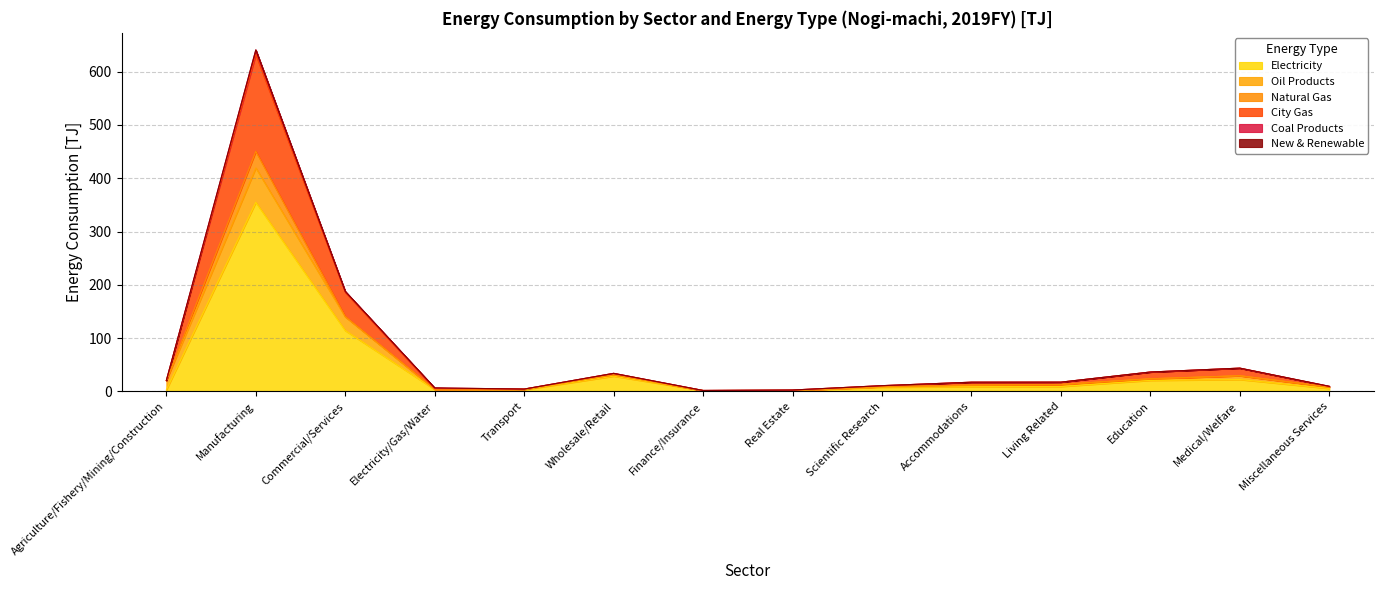

Does the chart display data point markers on the line(s)?

No